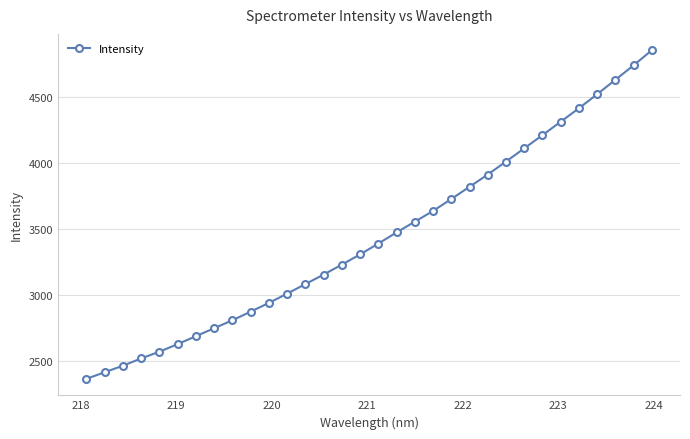

What is the difference between the second highest and second lowest values?

2326.7